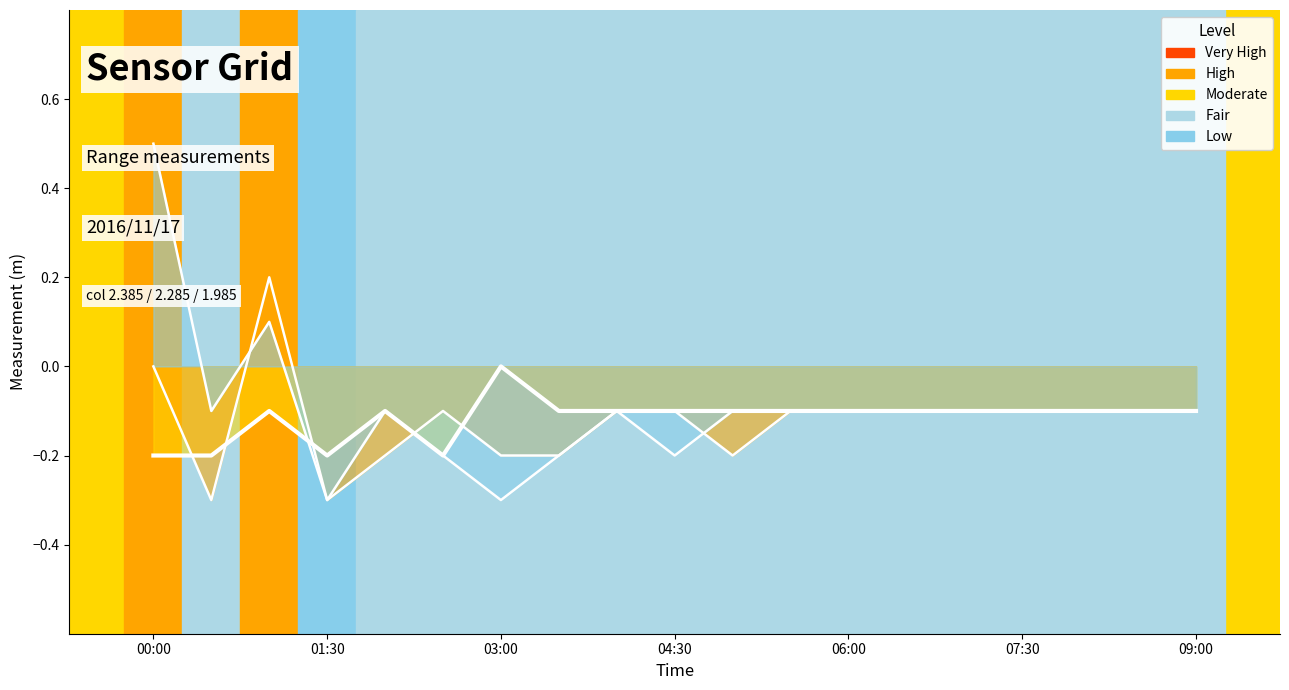

Which series ends up on top after the final intersection of 2.385 and 1.985?

2.385